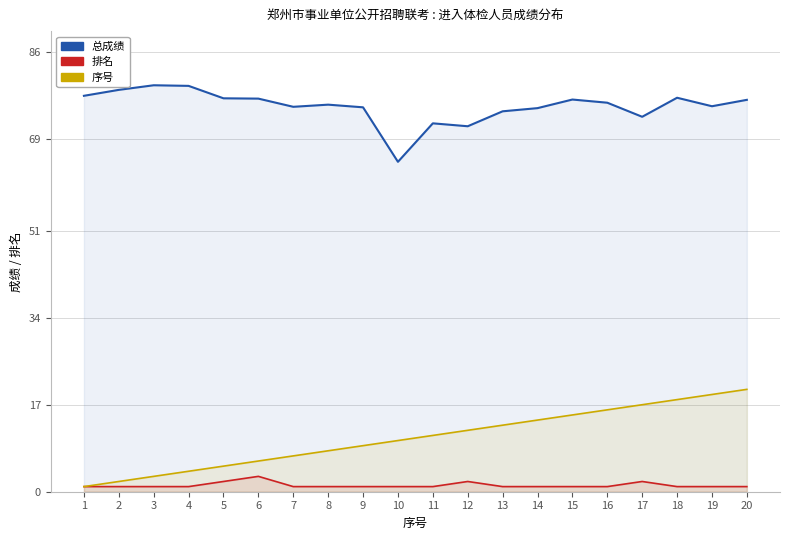

What is the difference between the second highest and second lowest values in the 总成绩 series?

7.9